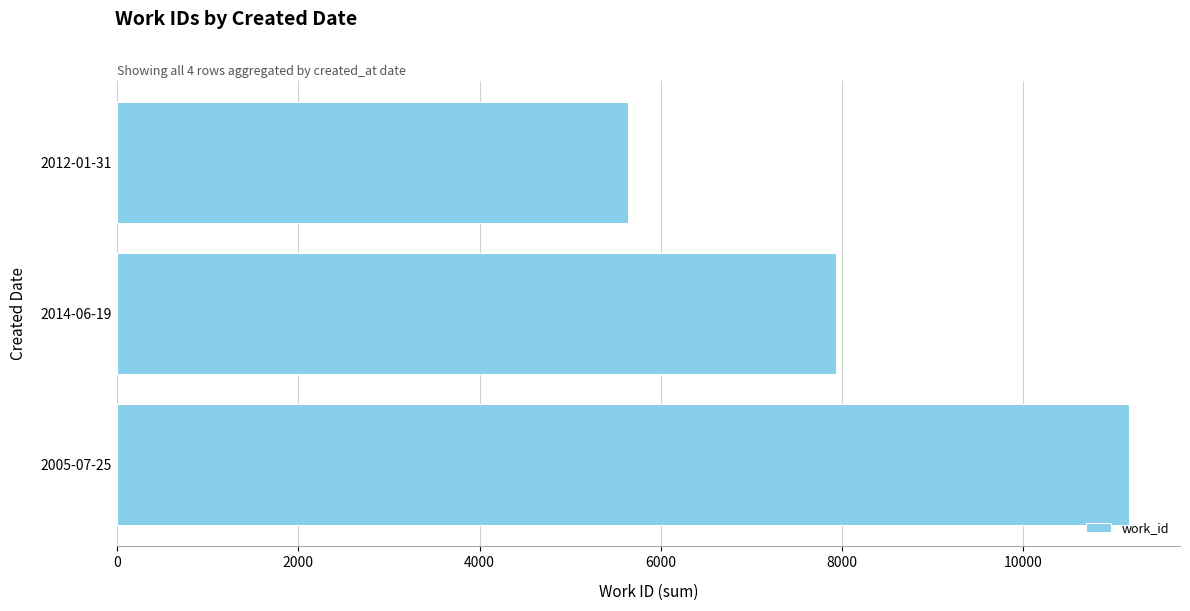

What is the maximum value shown in the chart?

11172